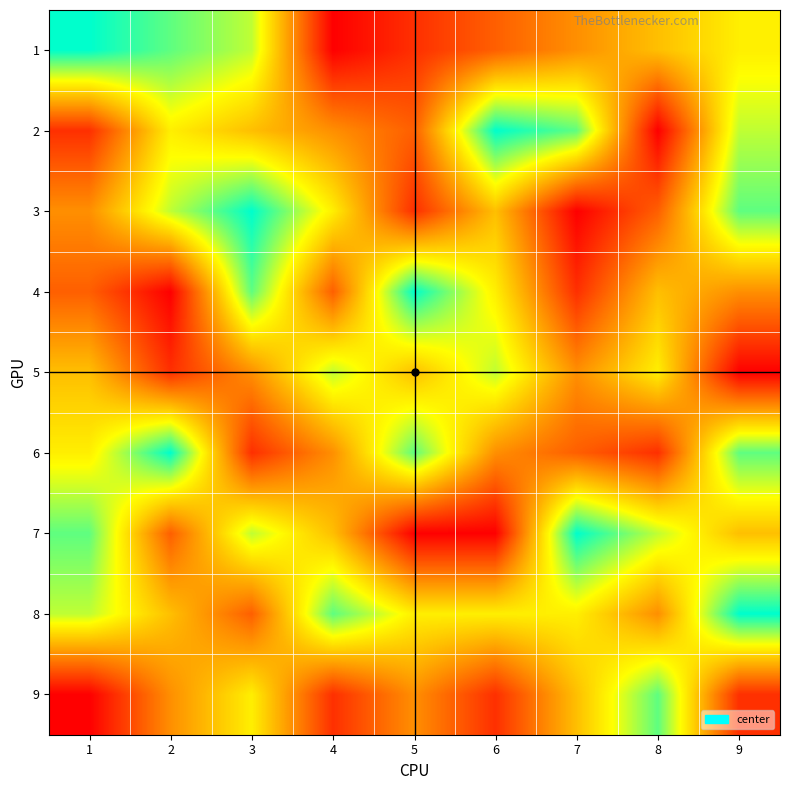

Reading right to left, transcribe all the data shown in this chart.

1: 9=6	8=5	7=4	6=3	5=2	4=1	3=7	2=8	1=9
2: 9=7	8=1	7=8	6=9	5=3	4=4	3=5	2=6	1=2
3: 9=8	8=3	7=1	6=5	5=2	4=6	3=9	2=7	1=4
4: 9=4	8=5	7=2	6=6	5=9	4=3	3=8	2=1	1=3
5: 9=1	8=6	7=4	6=7	5=5	4=7	3=4	2=2	1=5
6: 9=8	8=2	7=3	6=4	5=8	4=4	3=2	2=9	1=6
7: 9=5	8=7	7=9	6=1	5=1	4=5	3=7	2=3	1=8
8: 9=9	8=4	7=6	6=6	5=6	4=8	3=3	2=5	1=7
9: 9=2	8=8	7=5	6=2	5=4	4=2	3=6	2=4	1=1